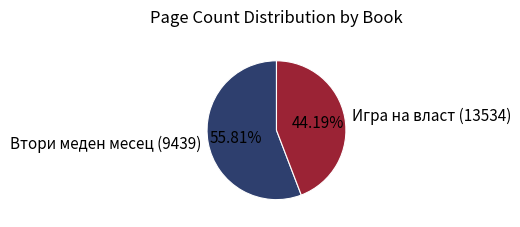

What is the largest slice in the pie chart?

Втори меден месец (9439)